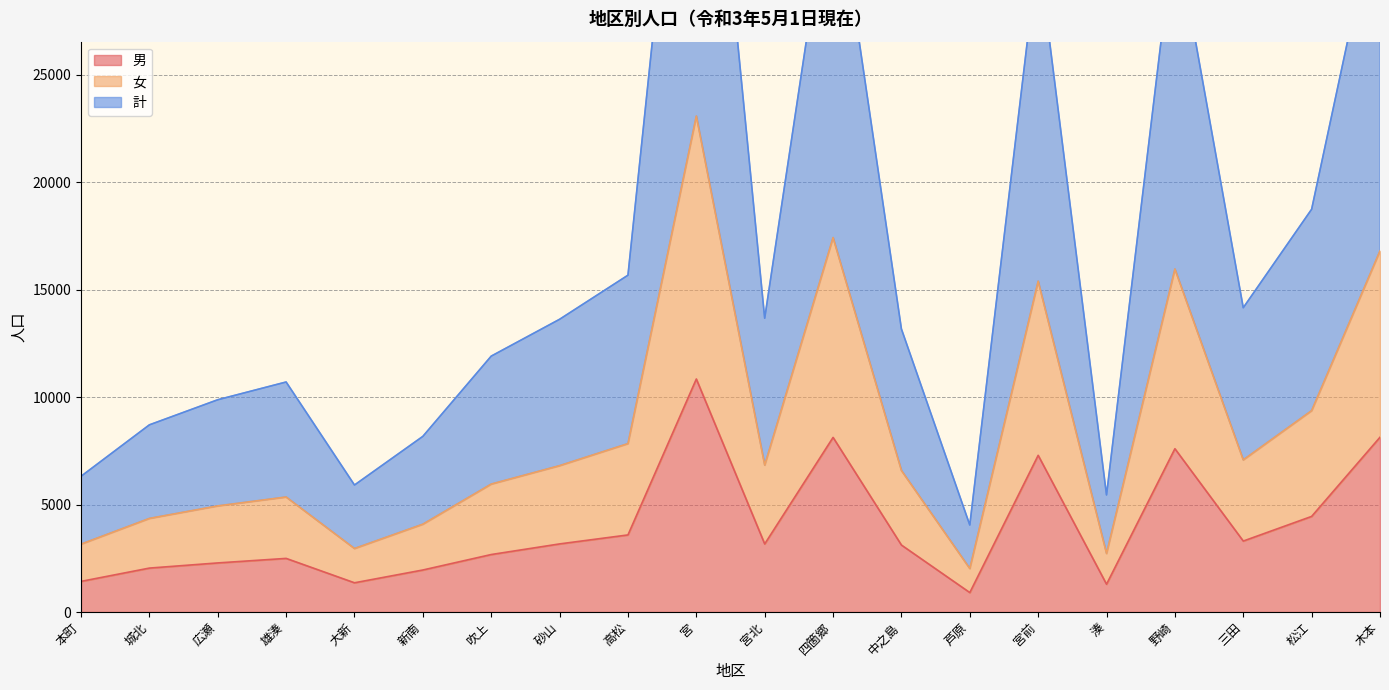

True or false: 計 and 男 cross at least once.

False